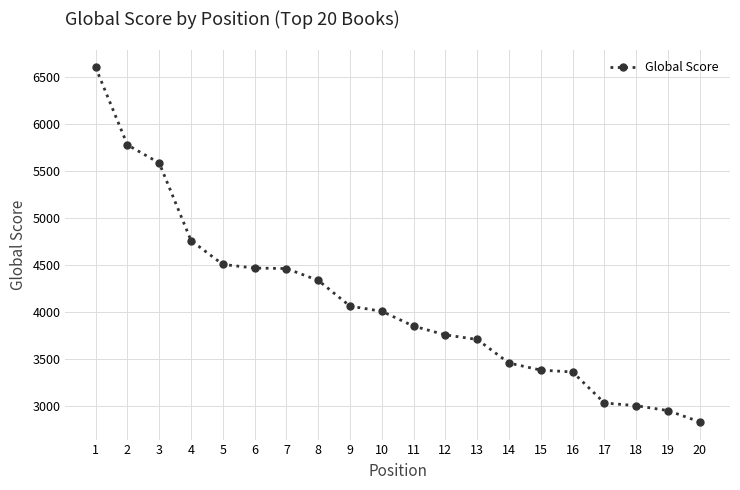

Approximately how many times larger is the value at 17 compared to 4?

0.6